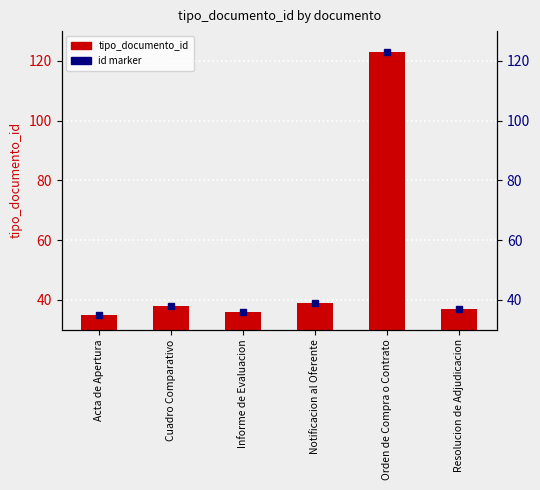

Rank the categories by value from lowest to highest.

Acta de Apertura, Informe de Evaluacion, Resolucion de Adjudicacion, Cuadro Comparativo, Notificacion al Oferente, Orden de Compra o Contrato